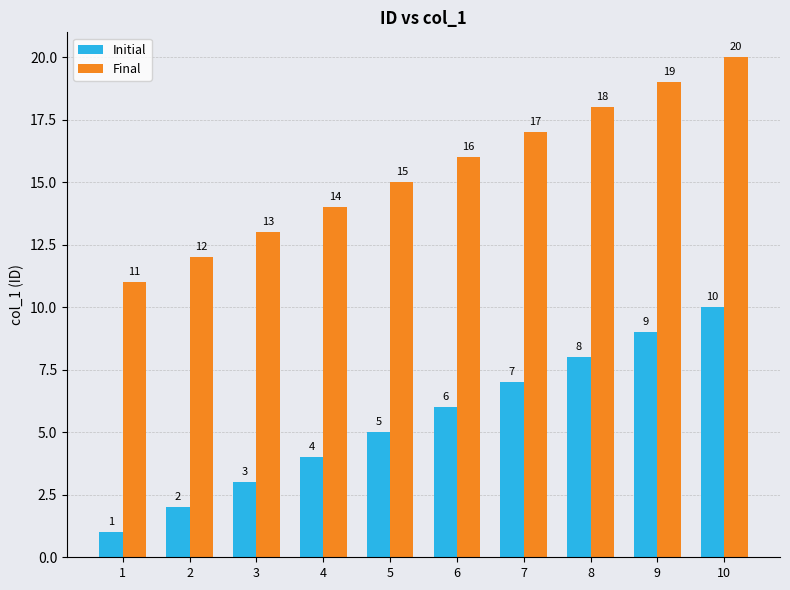

Is the value of Final at 5 greater than the value of Initial at 1?

Yes